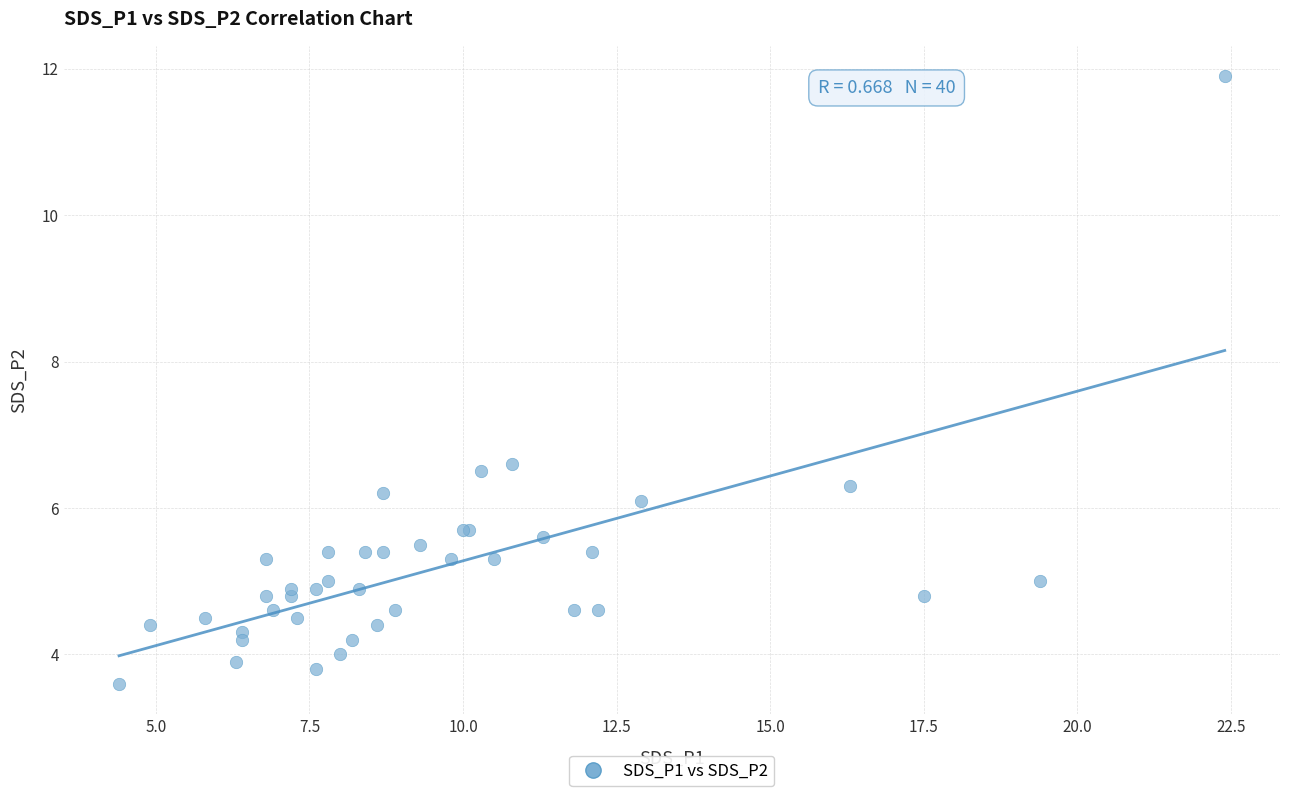

What Y value in the scatter plot is closest to 7?

6.6